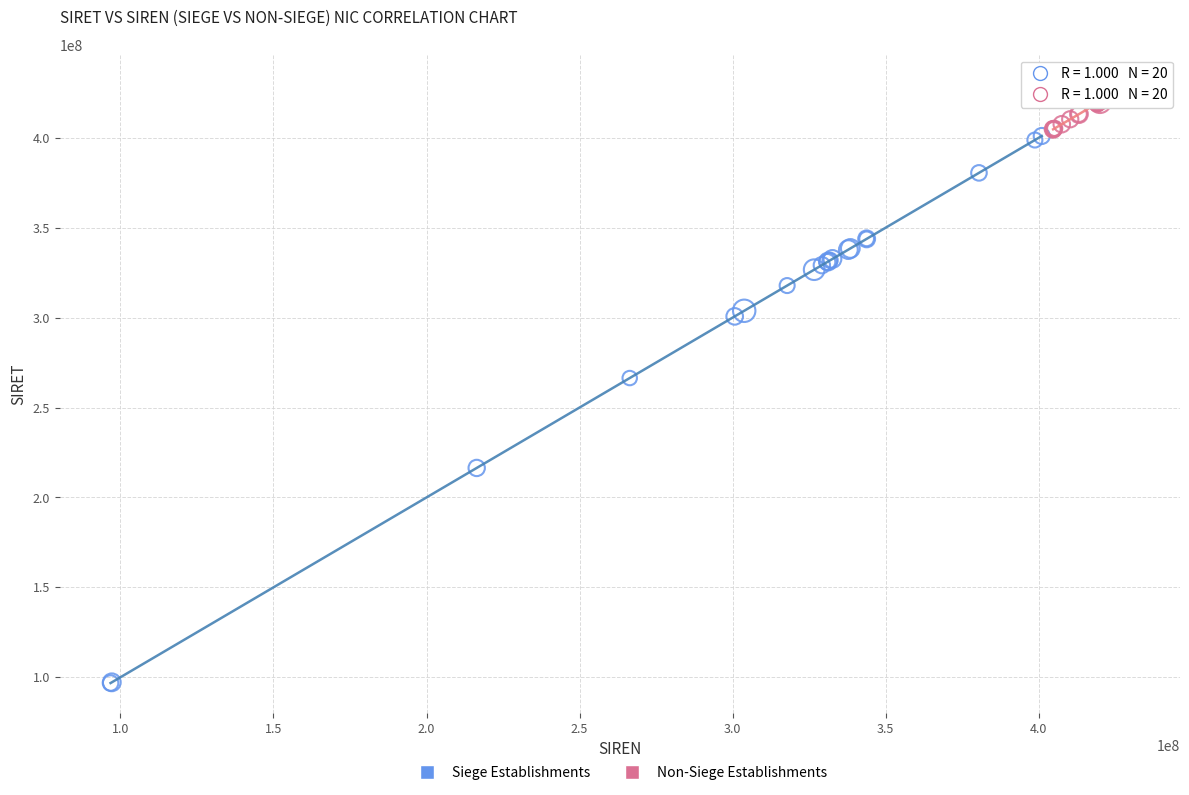

What are all the series names shown in the legend?

Siege Establishments, Non-Siege Establishments